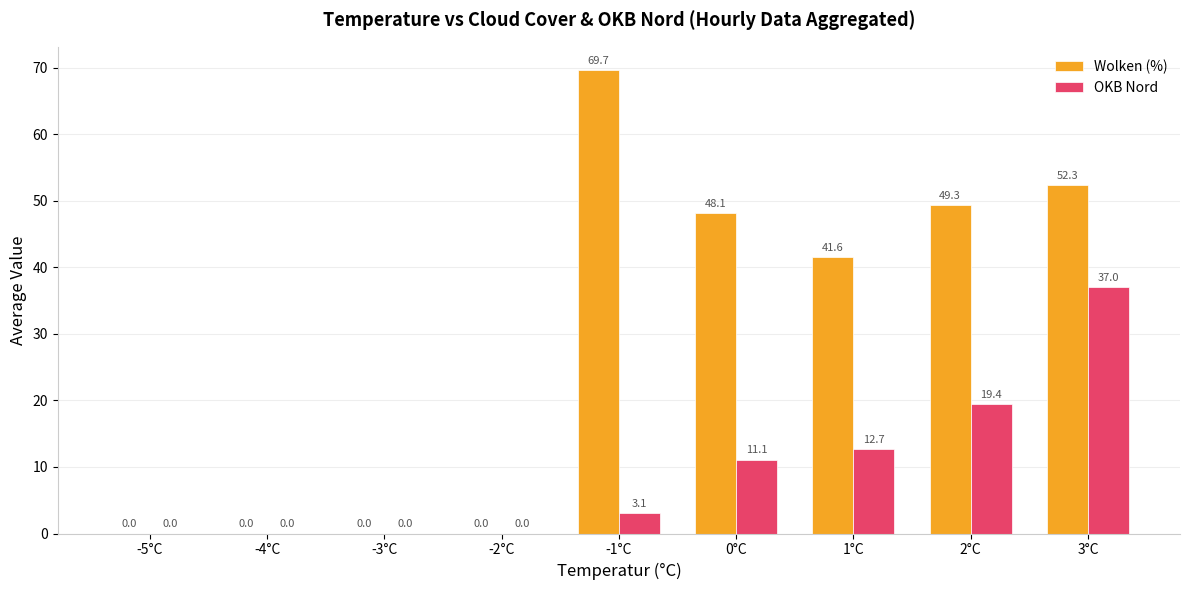

Is it true that Wolken (%) equals 0.0 at -3°C?

True